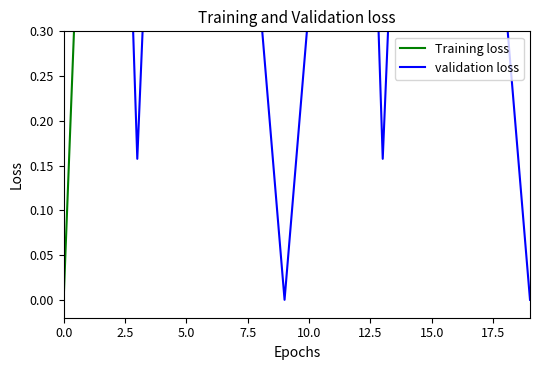

Where do validation loss and Training loss first cross each other?

0.0 and 2.5